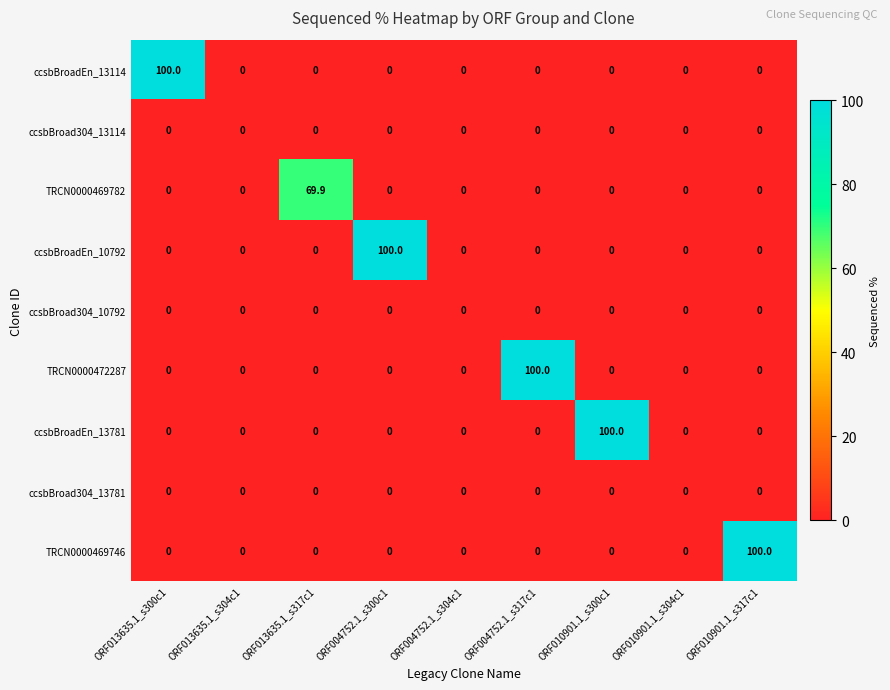

True or false: TRCN0000469746 has a value of 0.0 at ORF013635.1_s300c1.

True